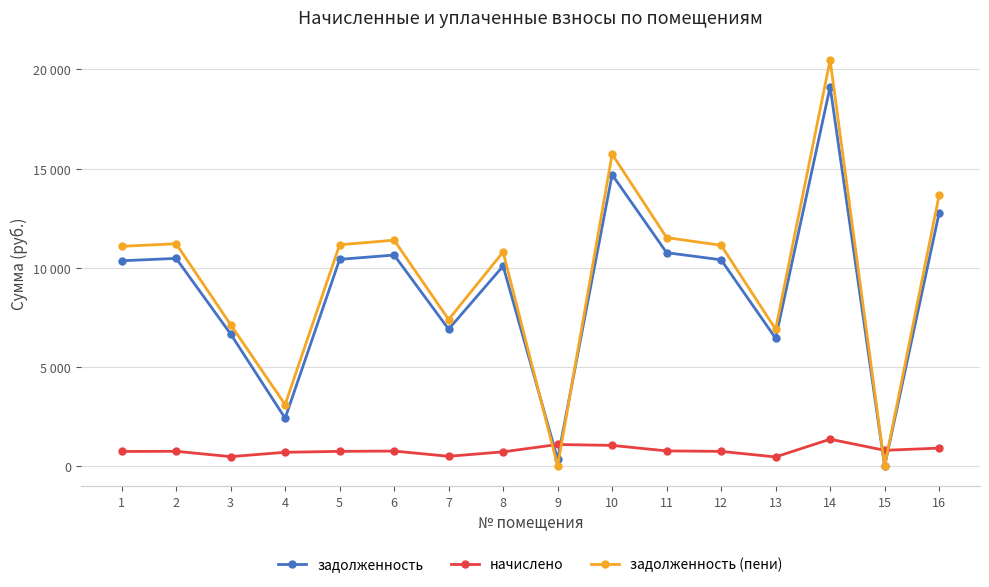

Which series ends up on top after the final intersection of задолженность (пени) and начислено?

задолженность (пени)